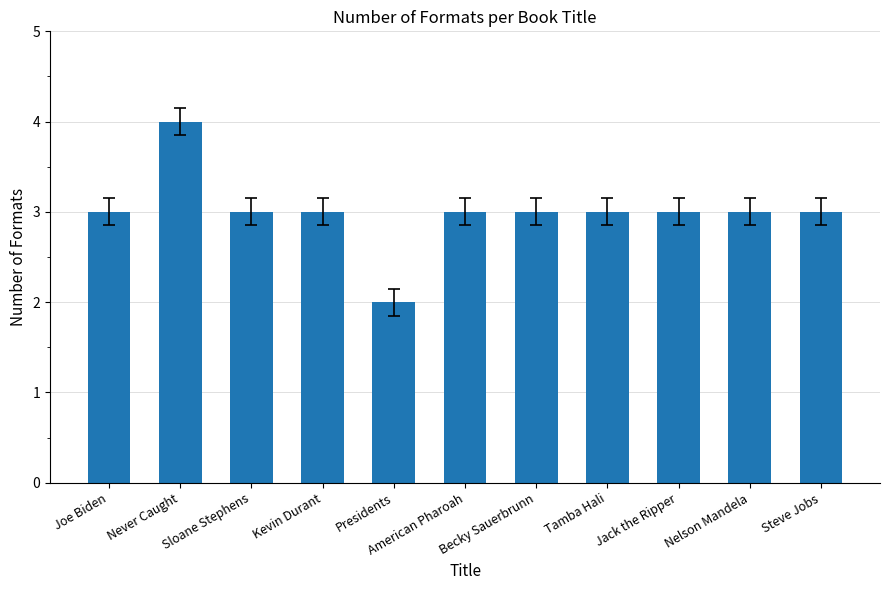

The chart shows a value of 3 at American Pharoah. True or false?

True